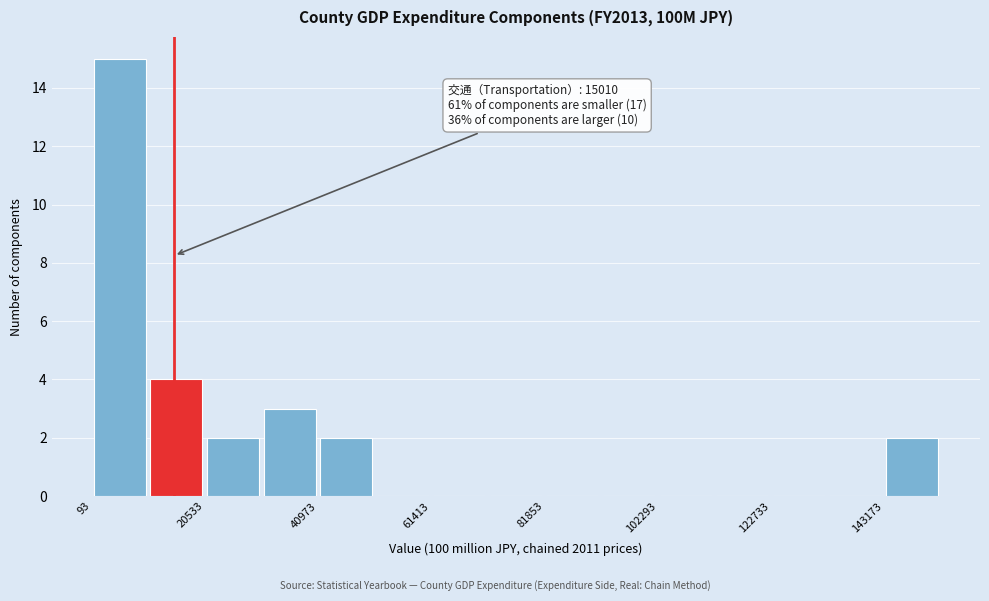

Around what value on the x-axis is the tallest bar? Give the approximate position of its centre, as read against the axis.

5000